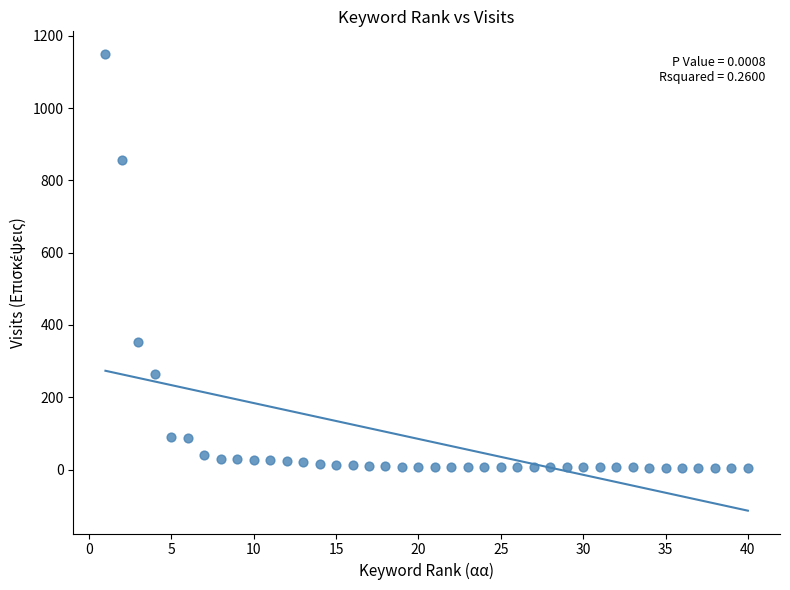

What Y value in the scatter plot is closest to 577?

354